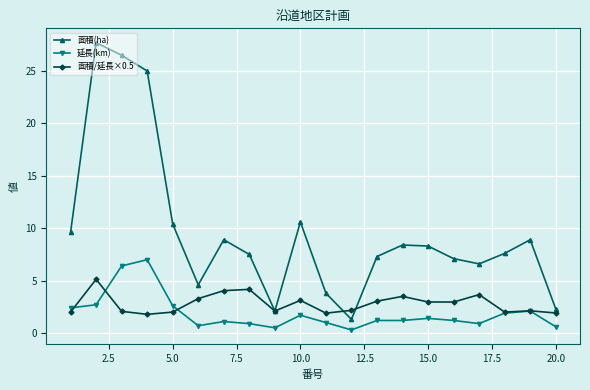

How many interior local valleys does the 面積(ha) series have?

4